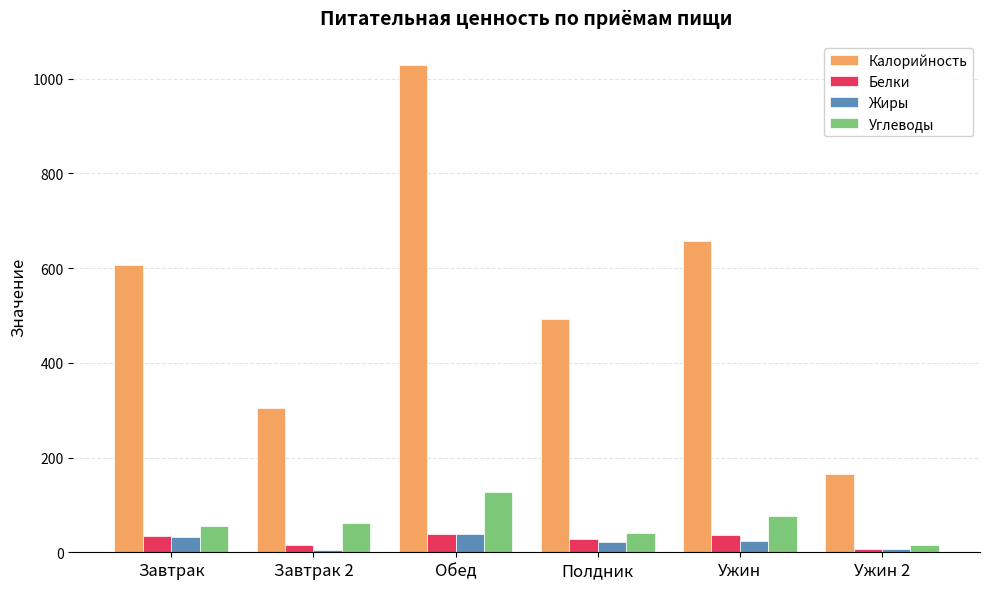

How many groups of bars are there?

6